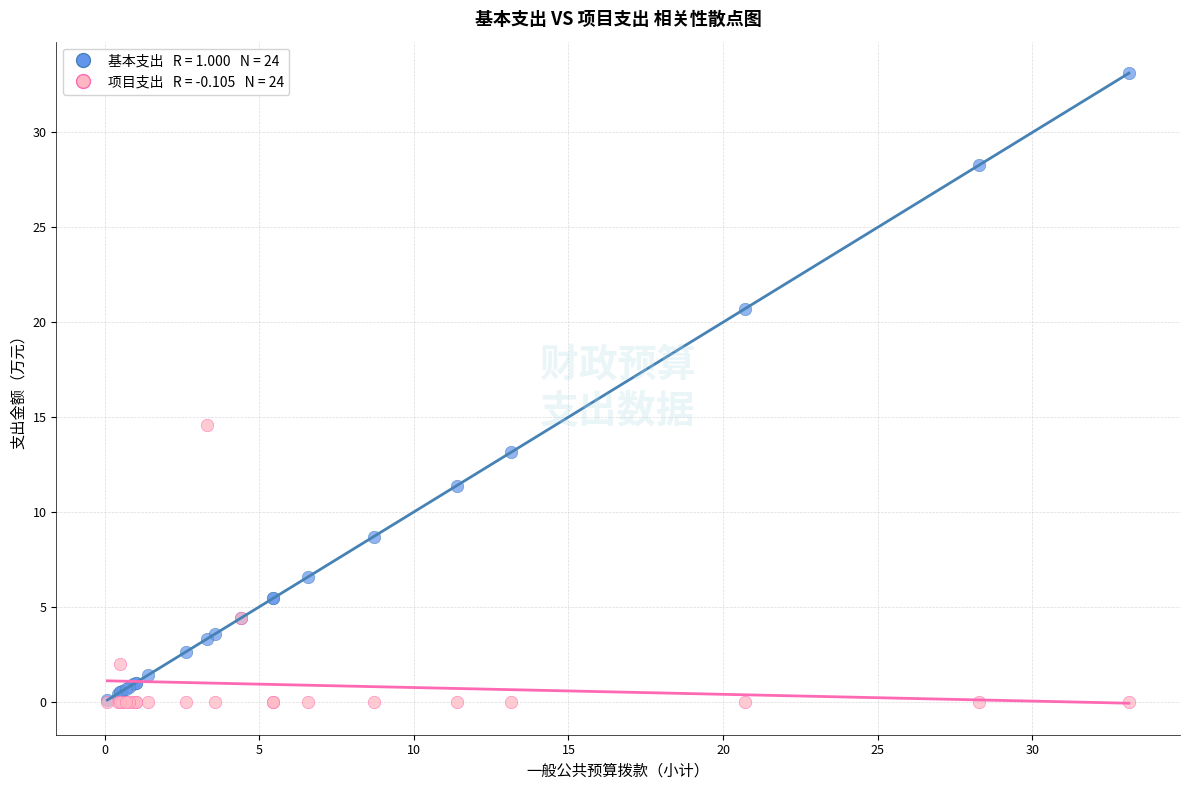

Across all series, what Y value is closest to 16?

14.6